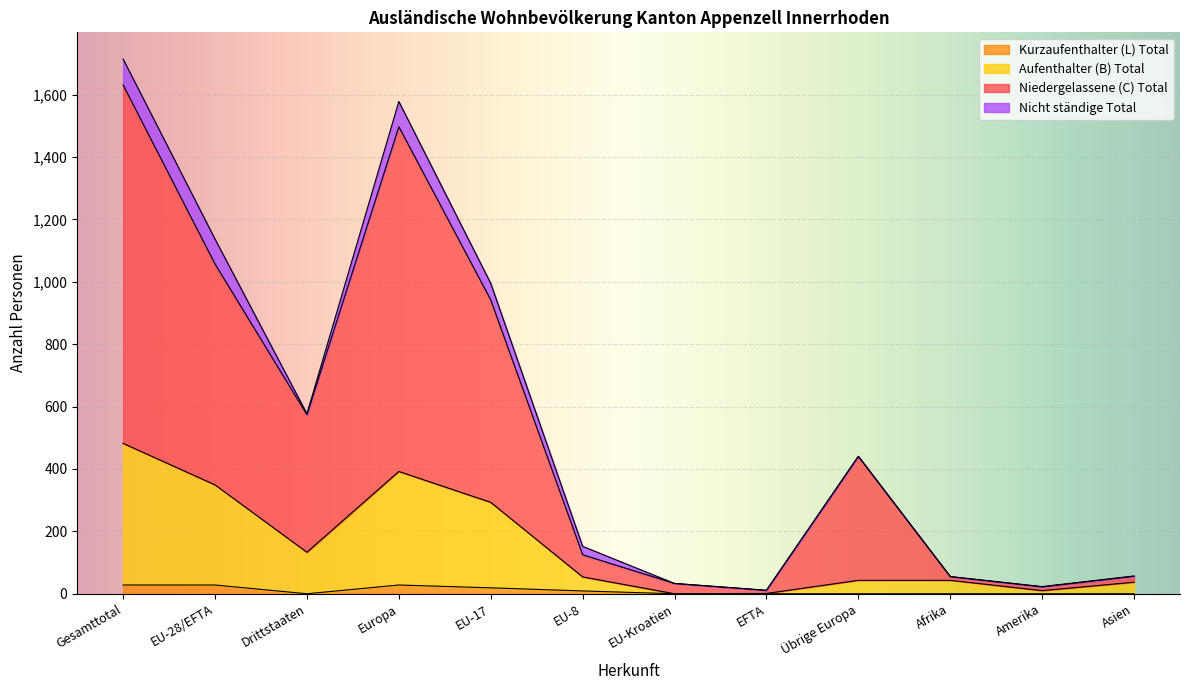

What are all the series names shown in the legend?

Kurzaufenthalter (L) Total, Aufenthalter (B) Total, Niedergelassene (C) Total, Nicht ständige Total